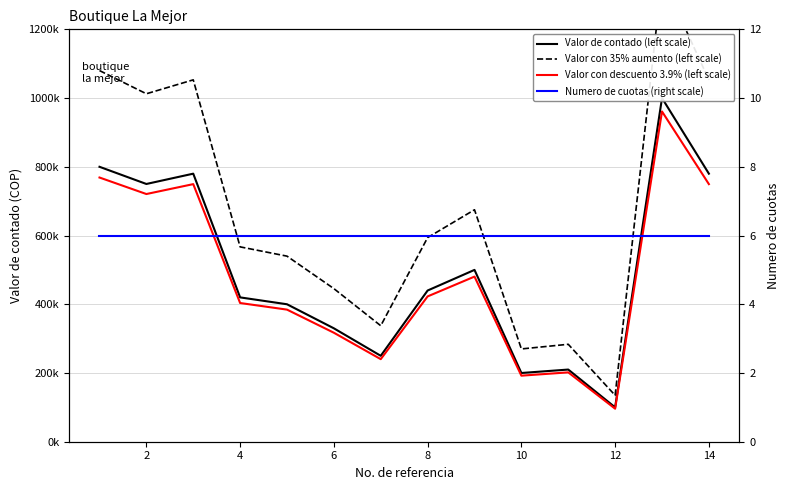

What is the value of the Valor con 35% aumento (left scale) point at the 12th from the left?

135000.0